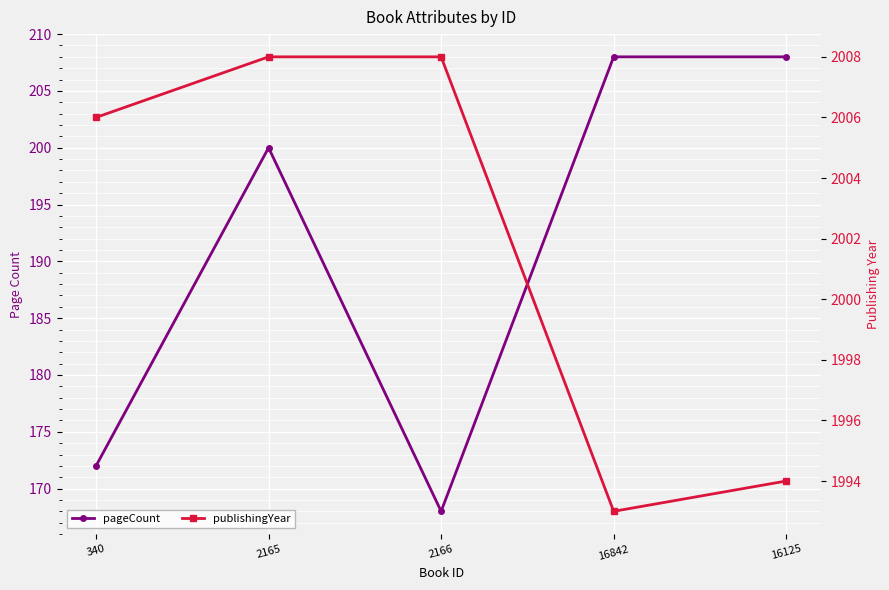

What is the label of the 4th point from the left?

16842